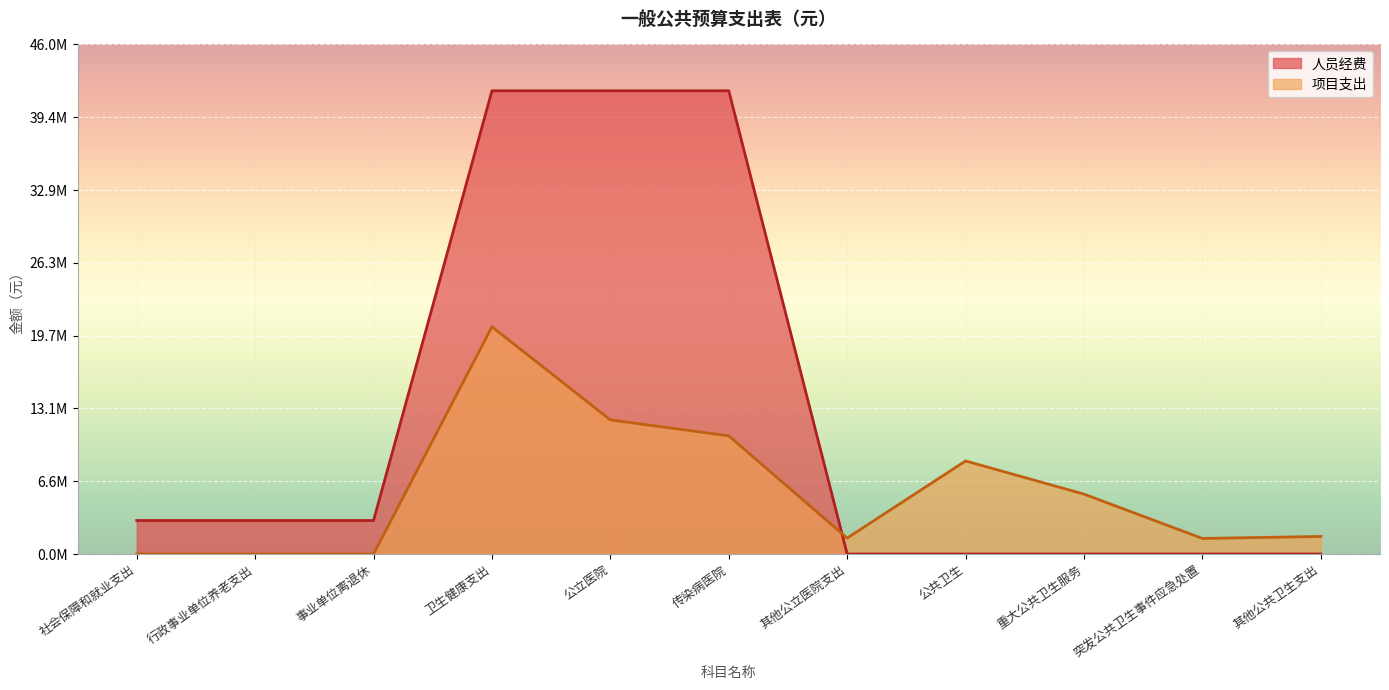

What is the difference between the highest and lowest values at 突发公共卫生事件应急处置?

1406050.0